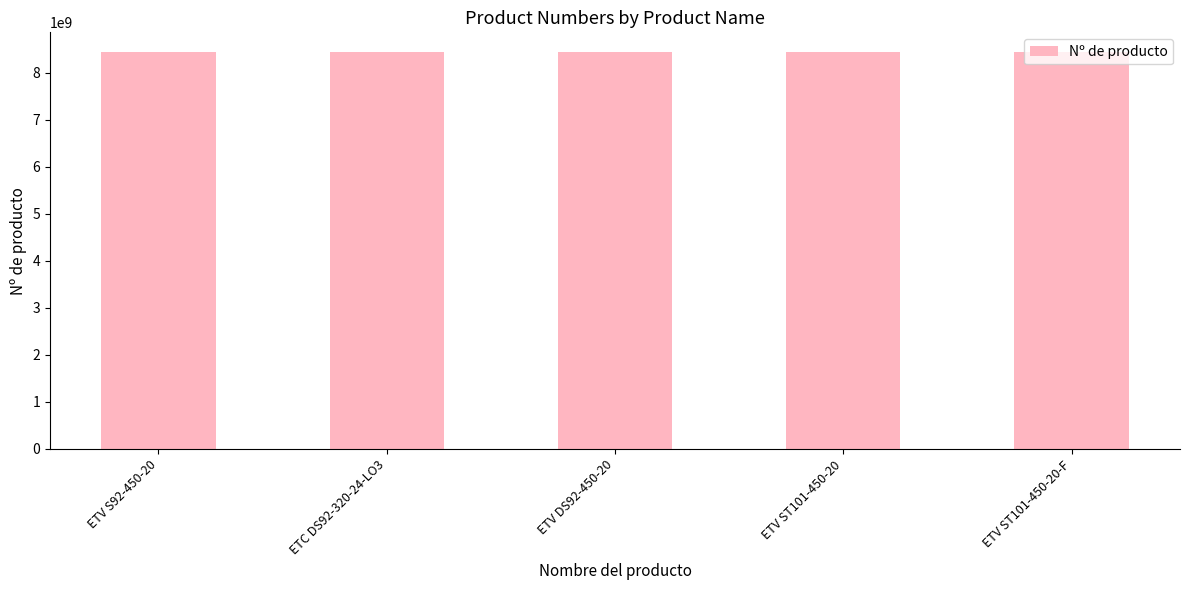

What is the label of the 1st bar from the right?

ETV ST101-450-20-F